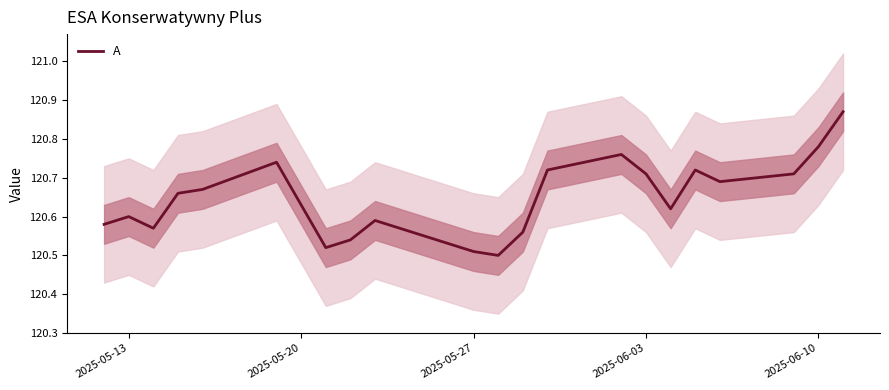

What is the sum of all values?

2654.2